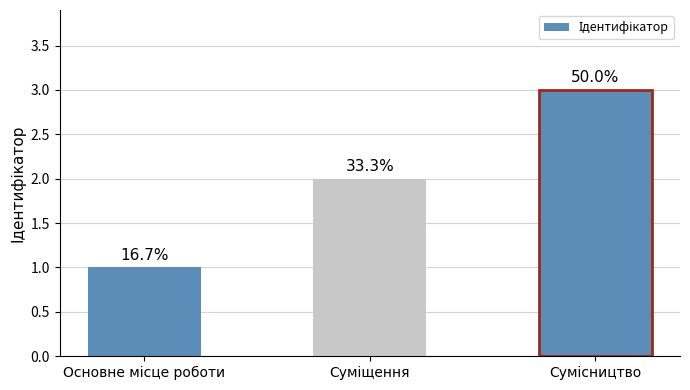

Reading left to right, transcribe all the data shown in this chart.

Основне місце роботи=1	Суміщення=2	Сумісництво=3